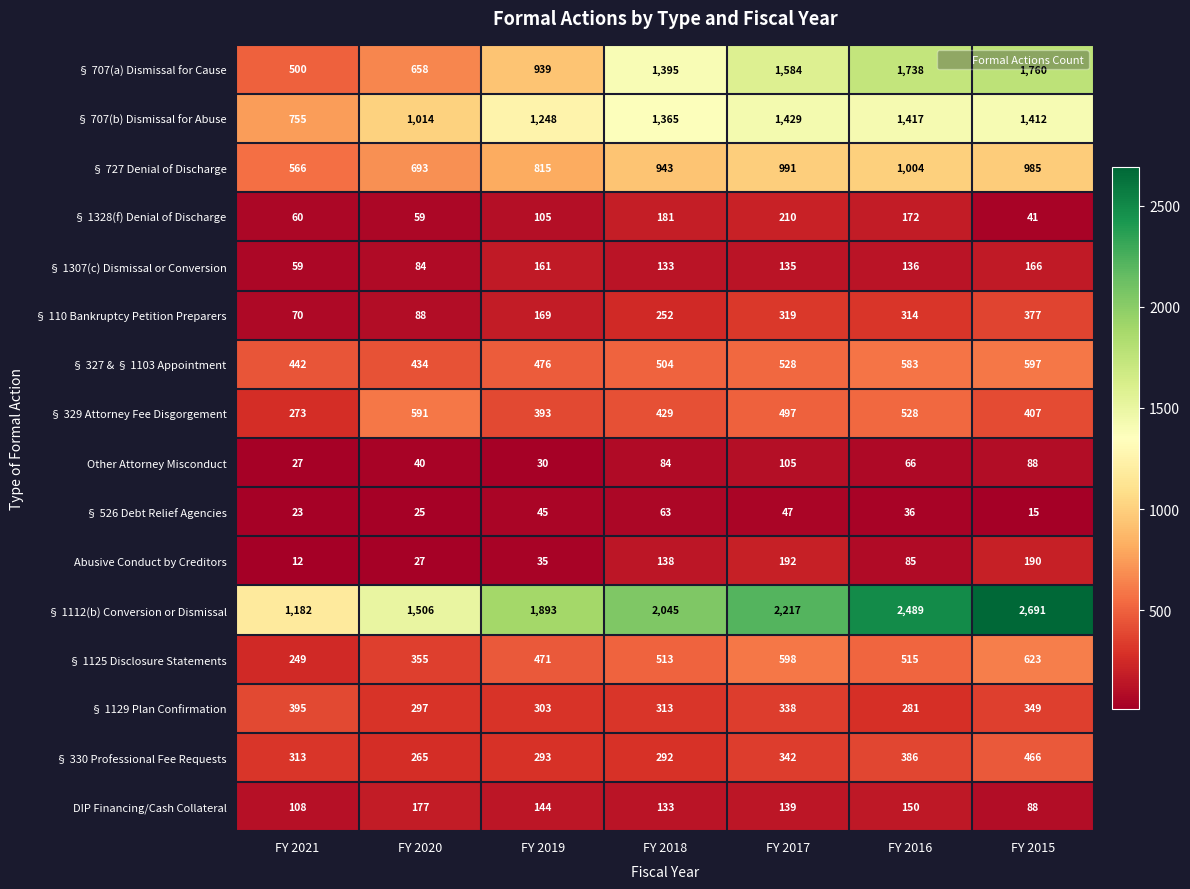

How many distinct data groups are displayed?

16